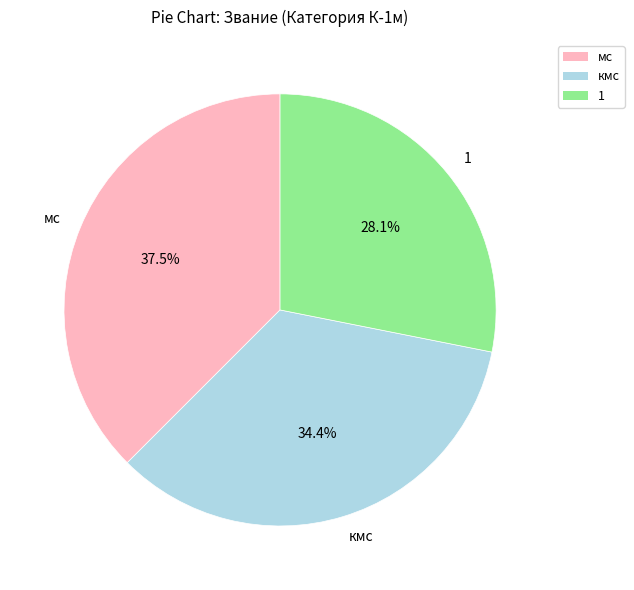

Which category has the biggest portion of the pie?

мс